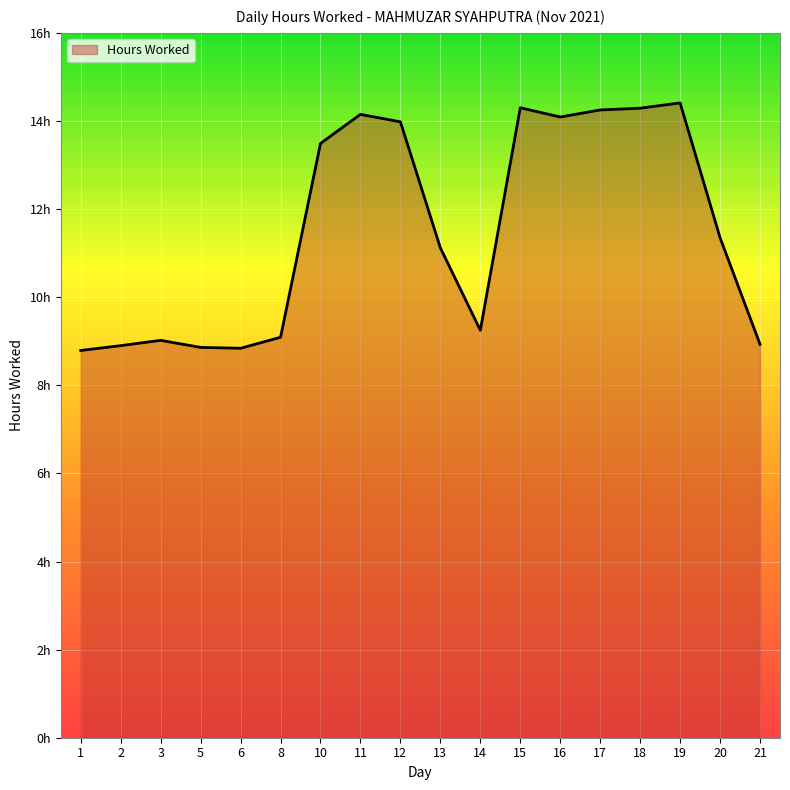

Is this an area chart (filled region under the line)?

Yes